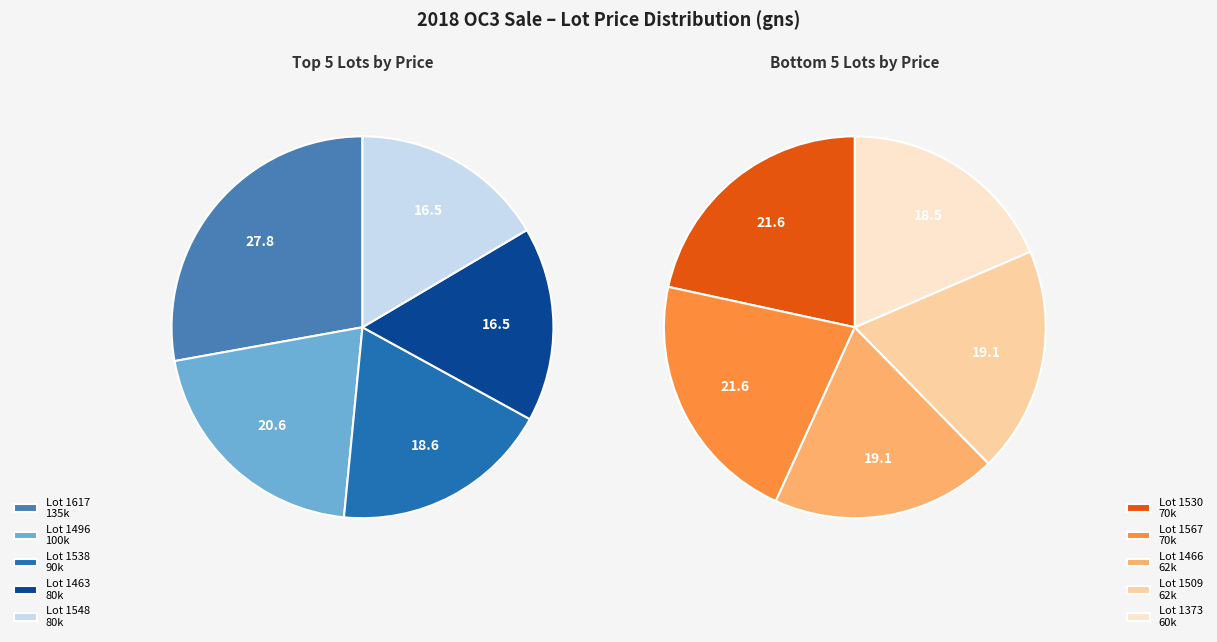

To the nearest percent, what is the average slice percentage?

10%